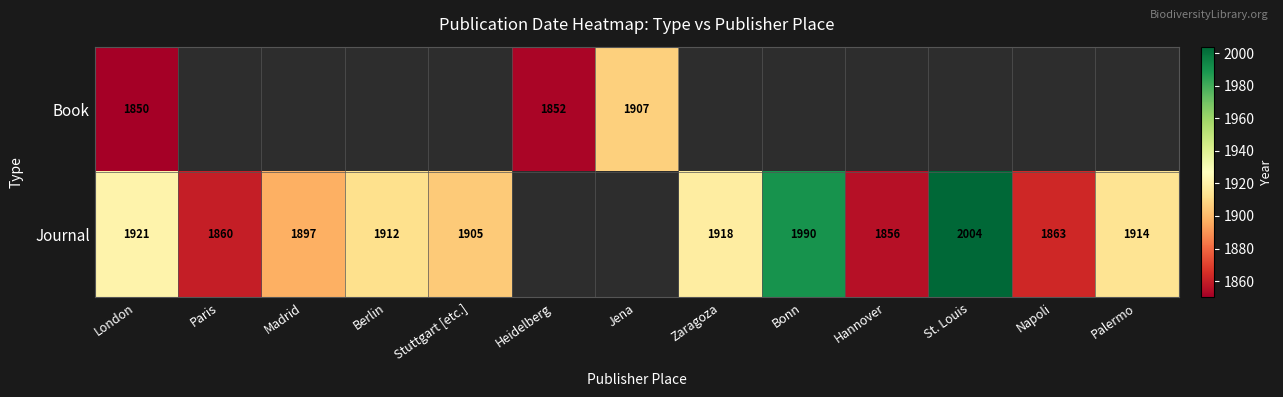

What is the sum of the Book values at Heidelberg and Jena?

3759